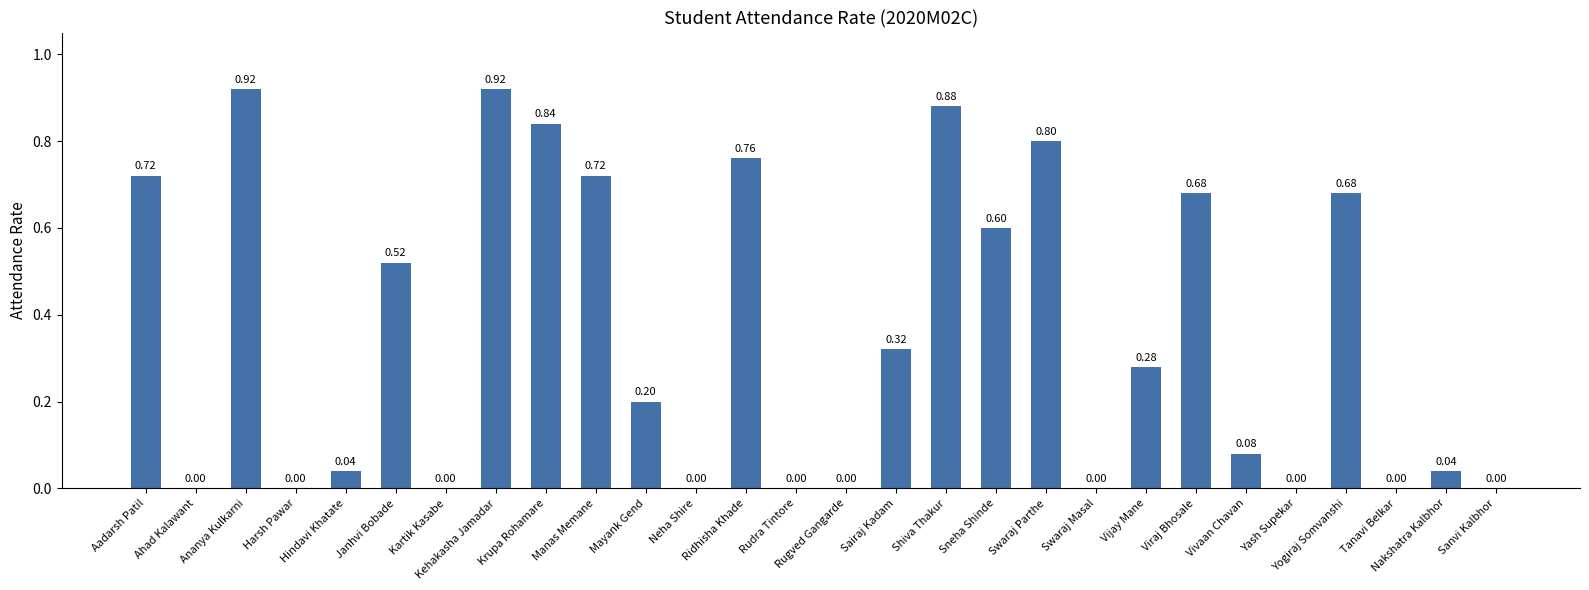

What is the sum of all values?

10.0